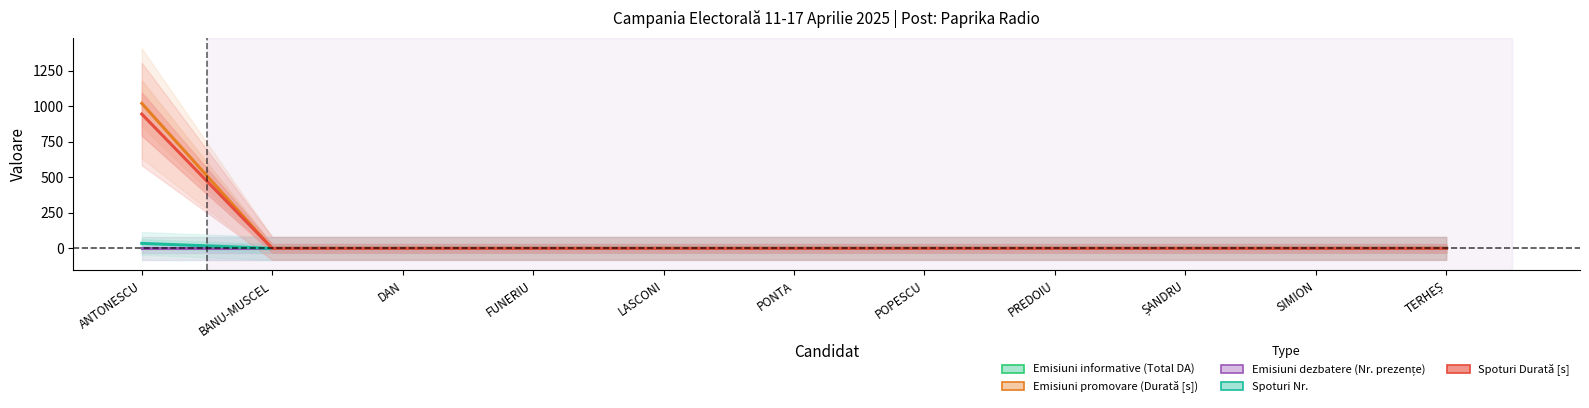

Which has a higher value, LASCONI or ANTONESCU?

LASCONI